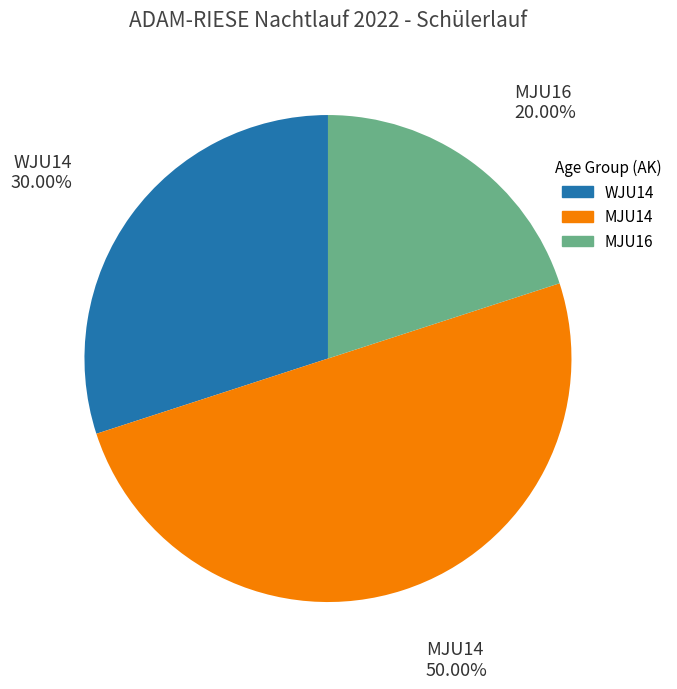

Rank the categories by value from highest to lowest.

MJU14, WJU14, MJU16